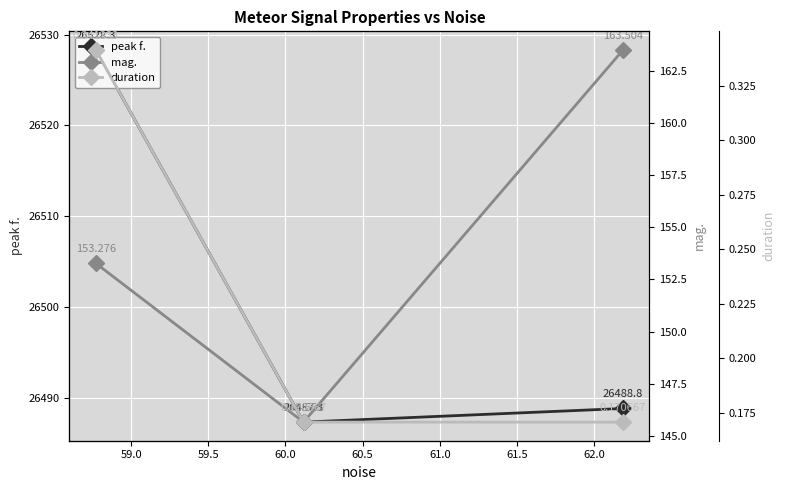

What is the value of the peak f. point at the 2nd from the left?

26487.3